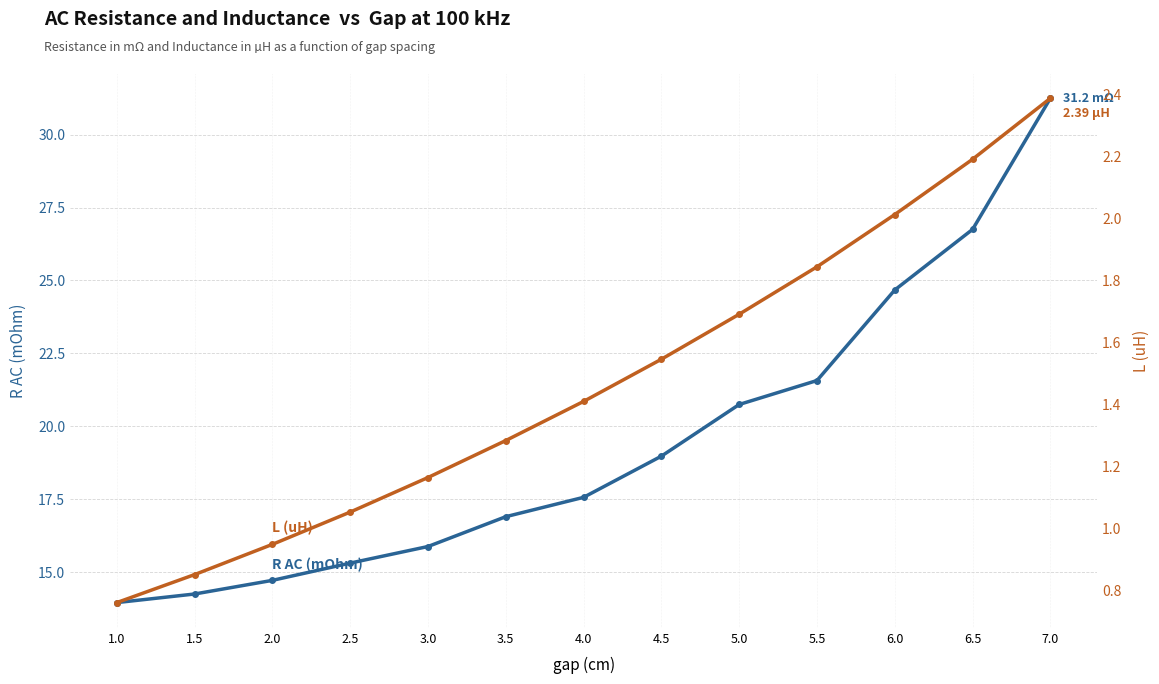

At which category is the sum across all series the highest?

7.0